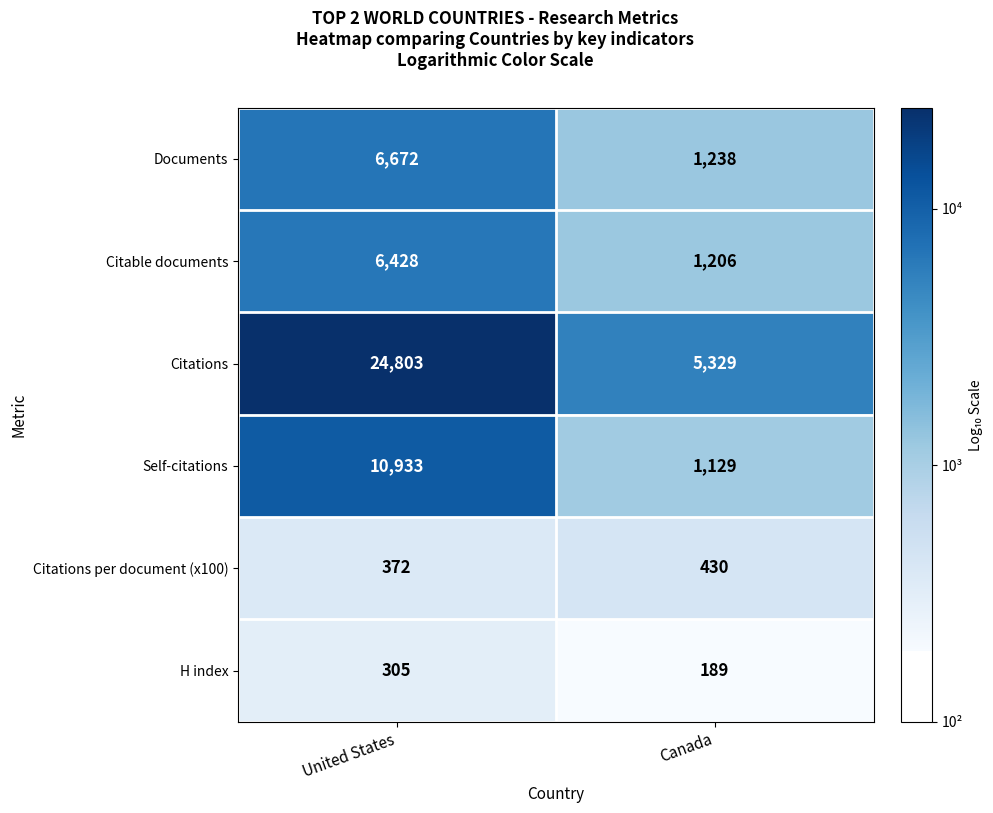

True or false: Documents has a value of 1238 at Canada.

True